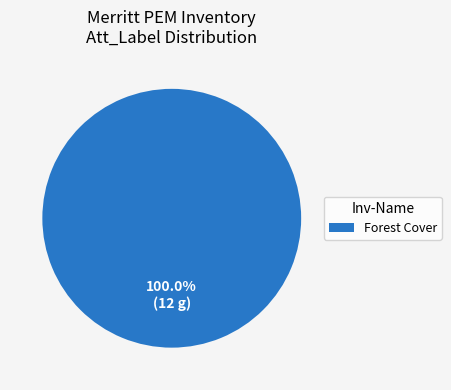

Rank the categories by value from highest to lowest.

Forest Cover